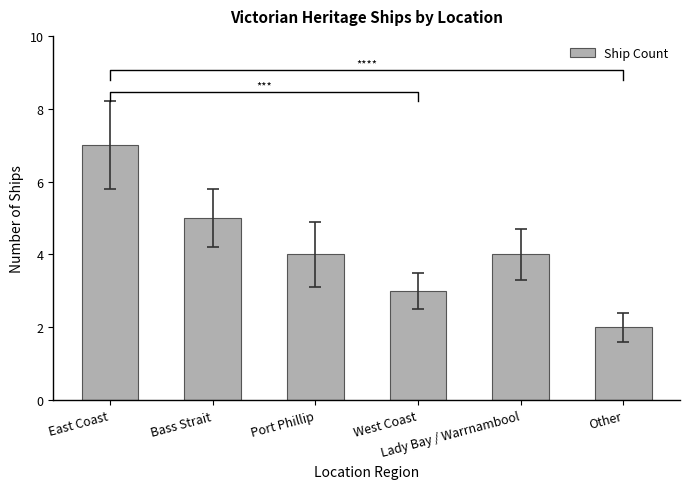

Approximately how many times larger is the value at East Coast compared to Bass Strait?

1.4